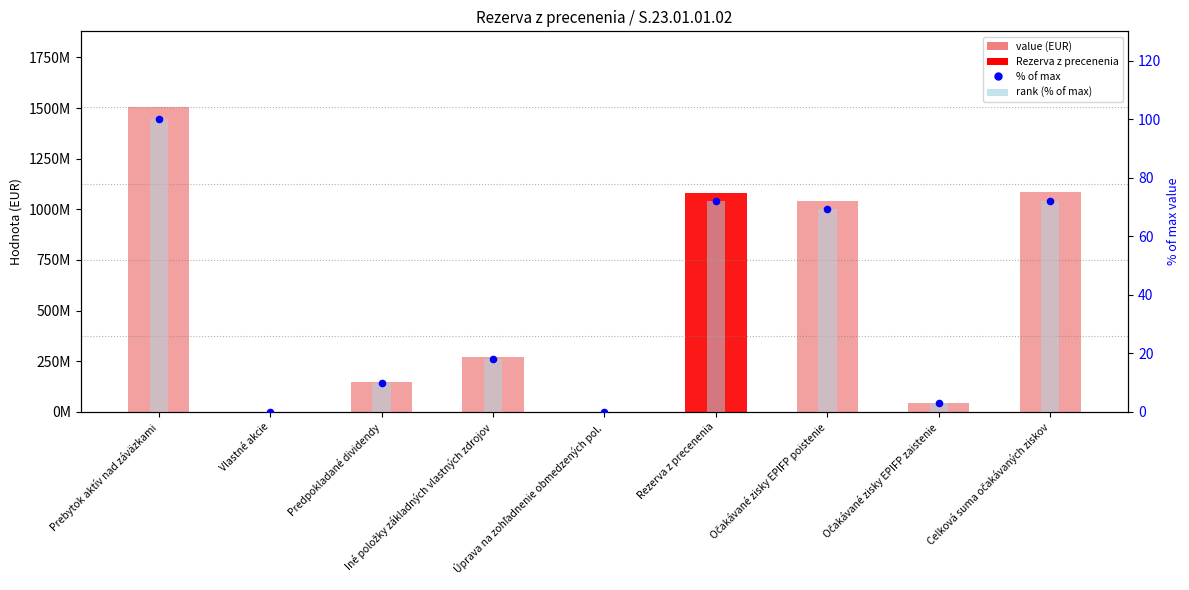

At how many categories does at least one series exceed 464754577?

4